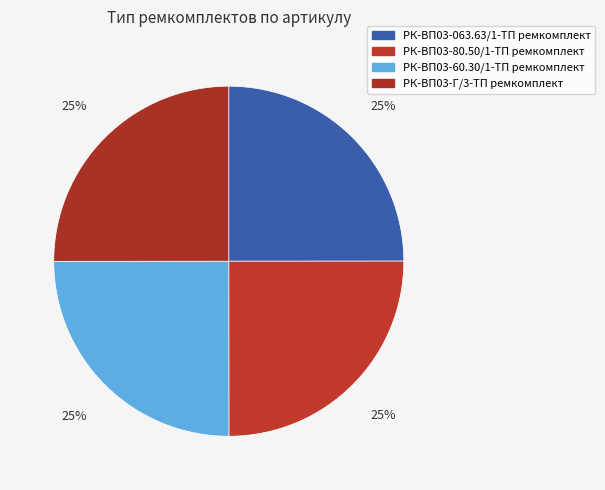

To the nearest percent, what percentage of the pie is РК-ВП03-80.50/1-ТП ремкомплект?

25%